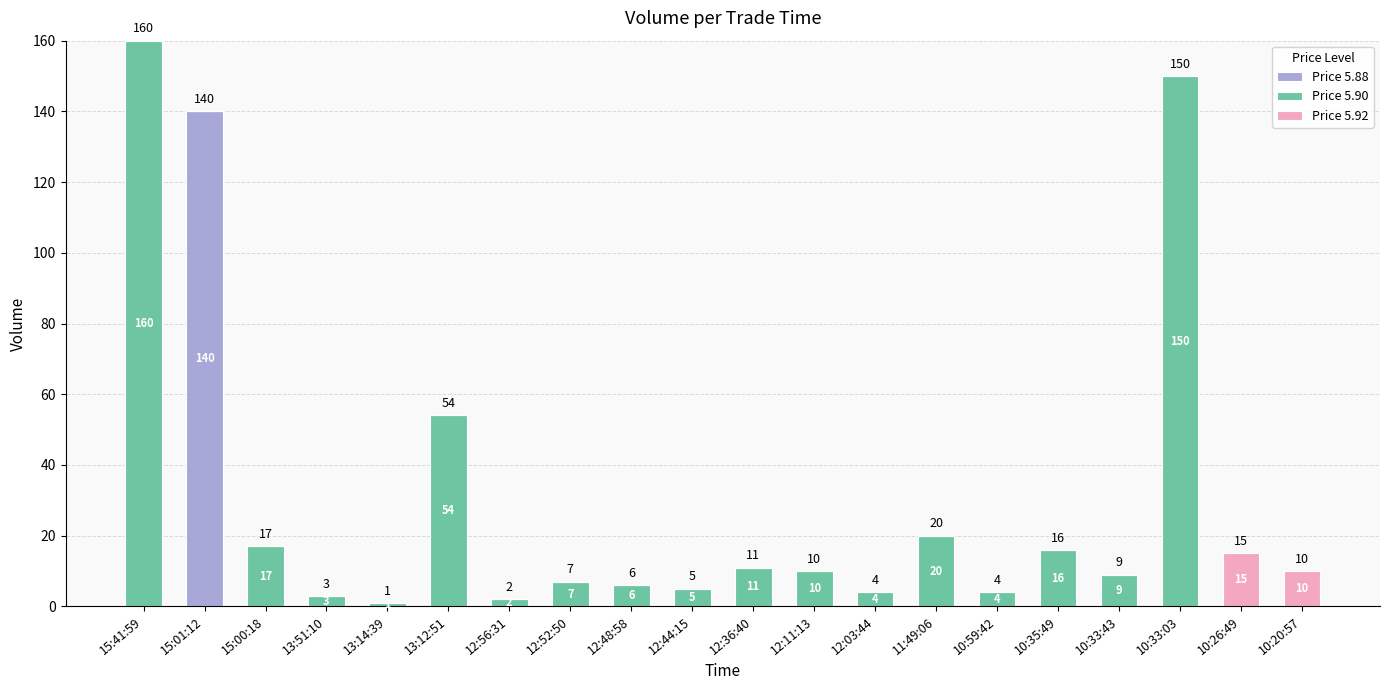

True or false: Price 5.88 has a value of 97 at 10:33:43.

False